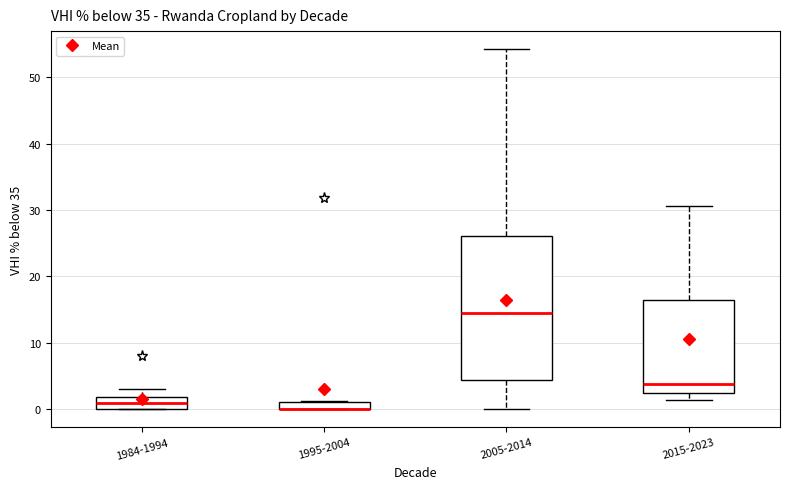

Comparing the boxes themselves (not the whiskers), which one is the tallest?

2005-2014